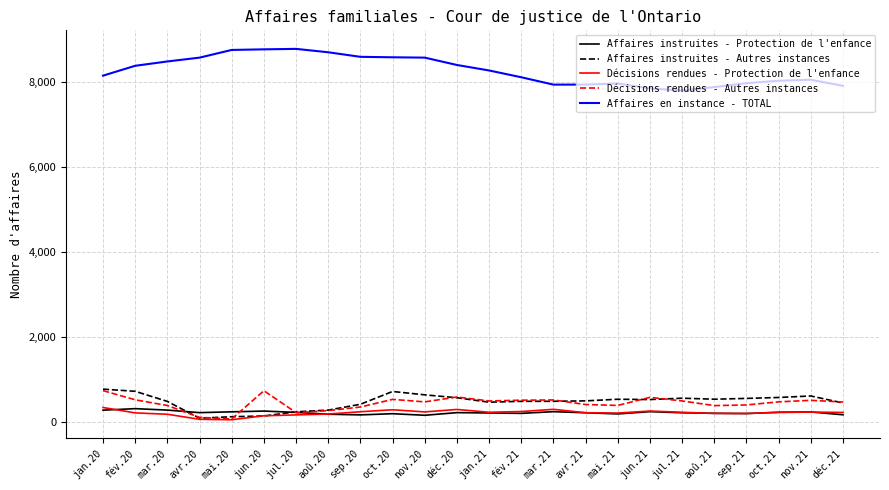

At which label does Affaires en instance - TOTAL first exceed 8266?

fév.20